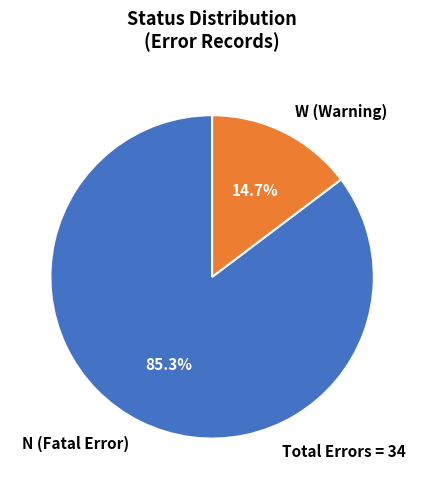

What percentage do N and W together represent?

100.0%